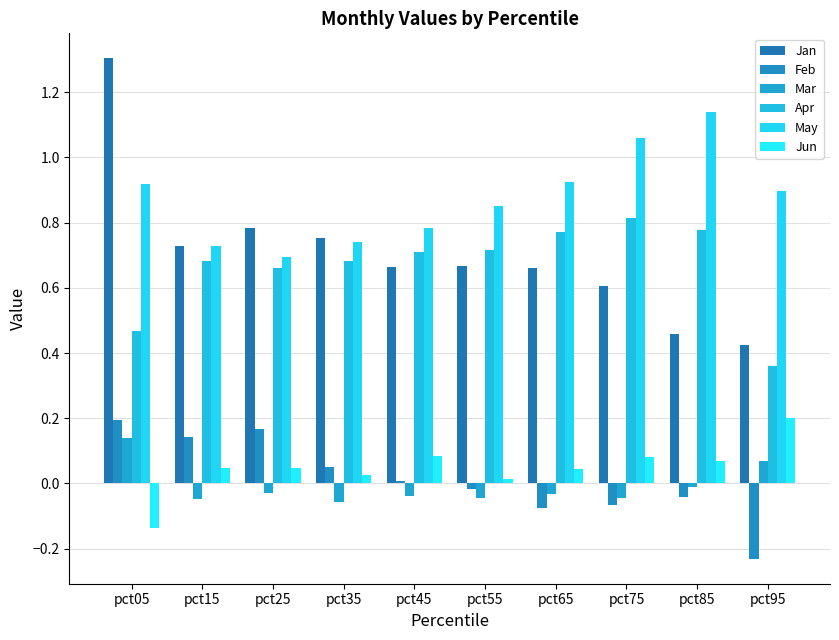

Reading left to right, extract all data points from this chart.

Jan: 1.3	0.7	0.8	0.8	0.7	0.7	0.7	0.6	0.5	0.4
Feb: 0.2	0.1	0.2	0.0	0.0	-0.0	-0.1	-0.1	-0.0	-0.2
Mar: 0.1	-0.0	-0.0	-0.1	-0.0	-0.0	-0.0	-0.0	-0.0	0.1
Apr: 0.5	0.7	0.7	0.7	0.7	0.7	0.8	0.8	0.8	0.4
May: 0.9	0.7	0.7	0.7	0.8	0.9	0.9	1.1	1.1	0.9
Jun: -0.1	0.0	0.0	0.0	0.1	0.0	0.0	0.1	0.1	0.2